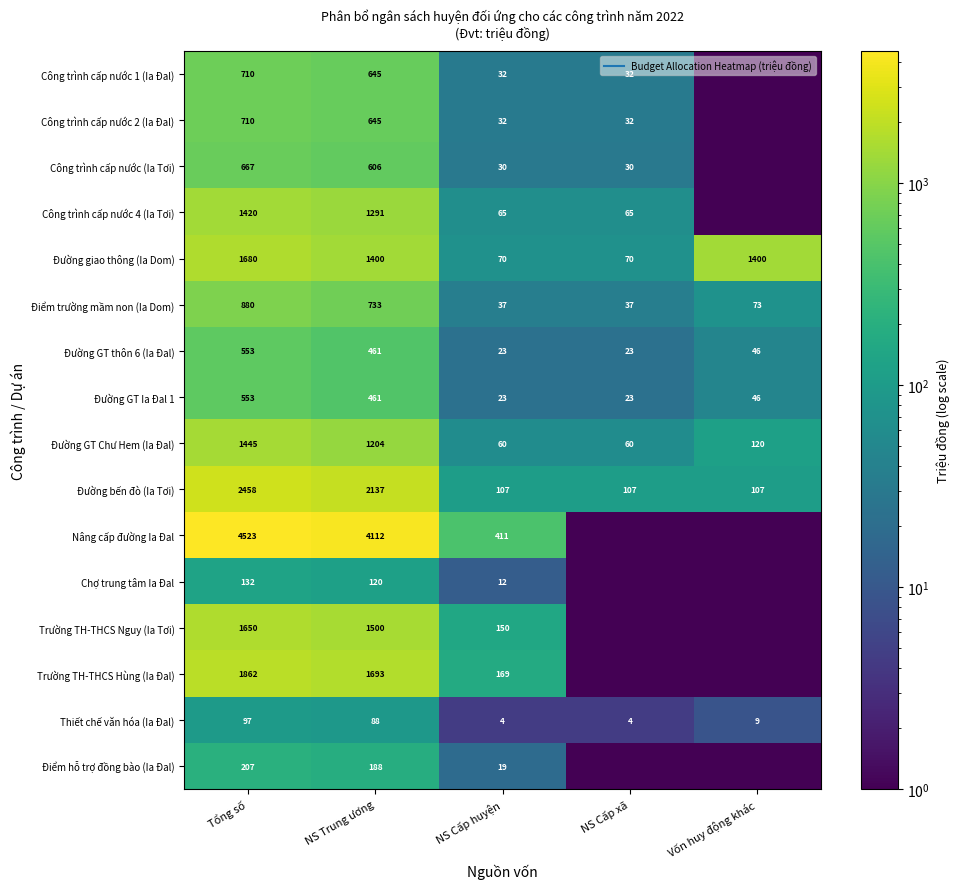

What is the smallest value displayed?

0.1